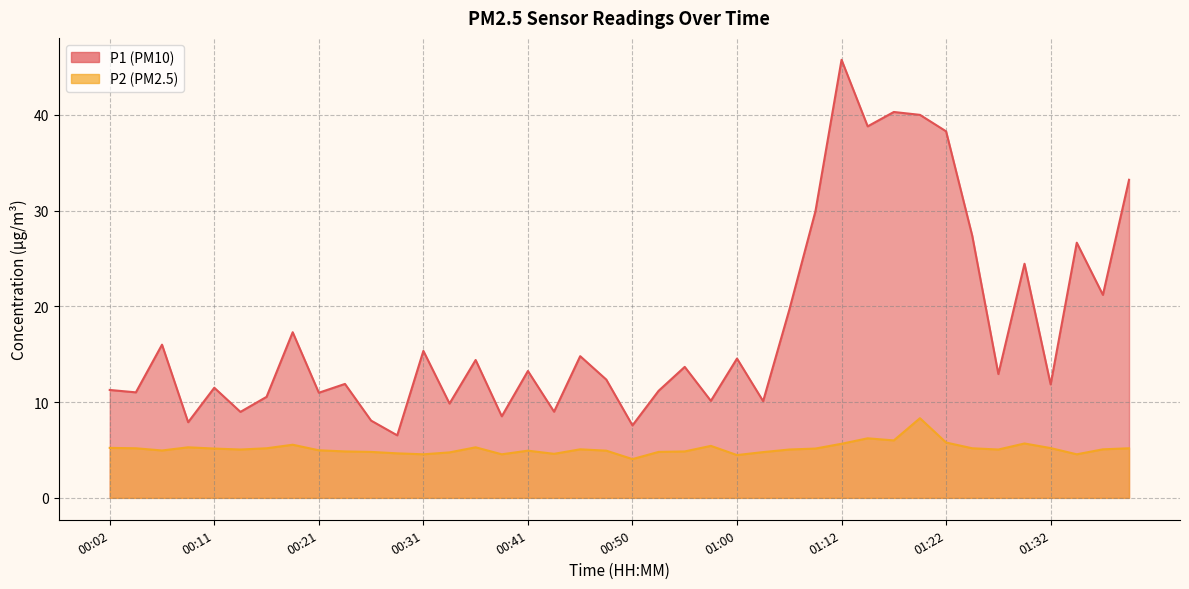

Is the value of P2 at 00:16 greater than the value of P1 at 00:33?

No